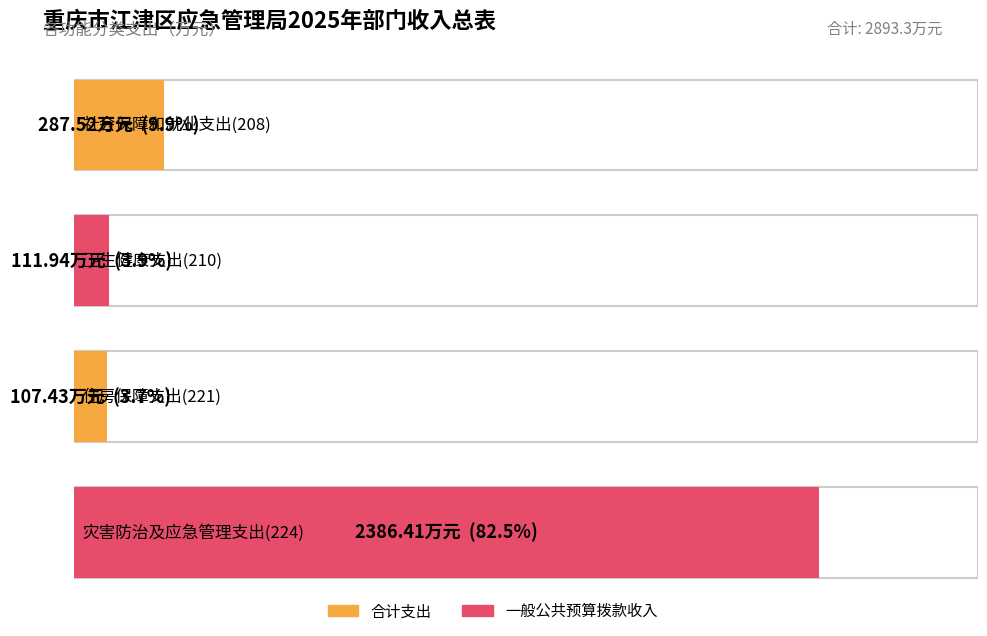

Rank the series at 社会保障和就业支出(208) from highest to lowest value.

合计, 一般公共预算拨款收入